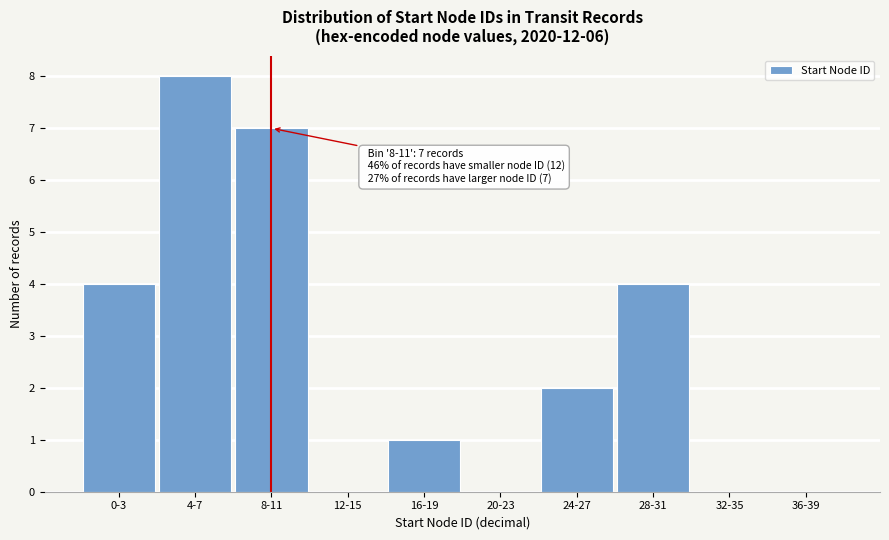

Reading left to right, list all the values displayed in this chart.

0-3=4	4-7=8	8-11=7	12-15=0	16-19=1	20-23=0	24-27=2	28-31=4	32-35=0	36-39=0